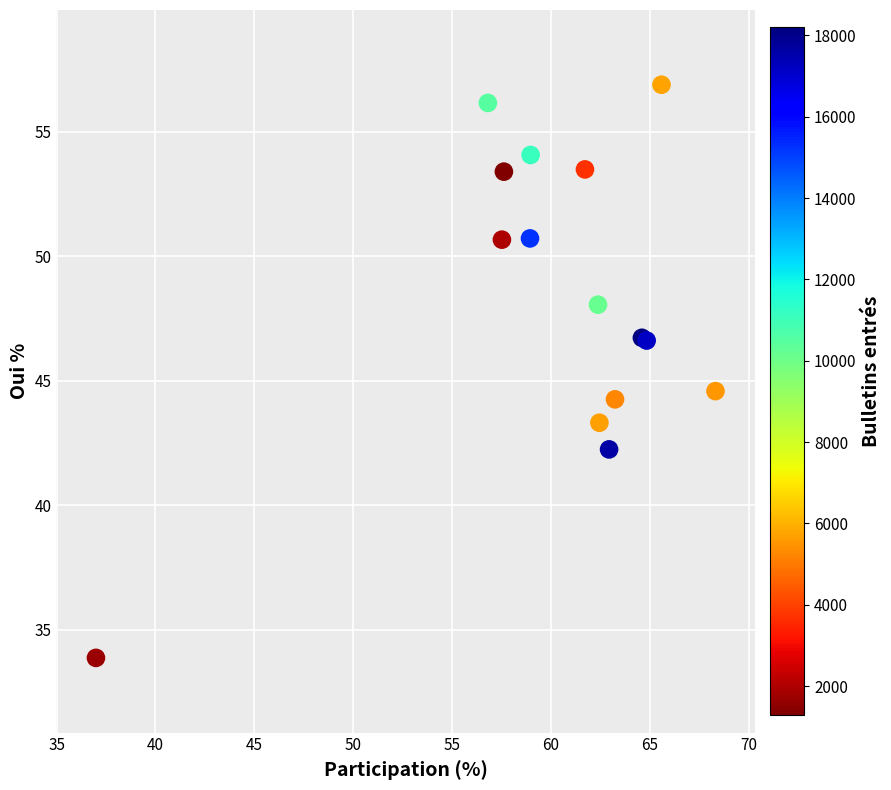

What Y value in the scatter plot is closest to 45?

44.6